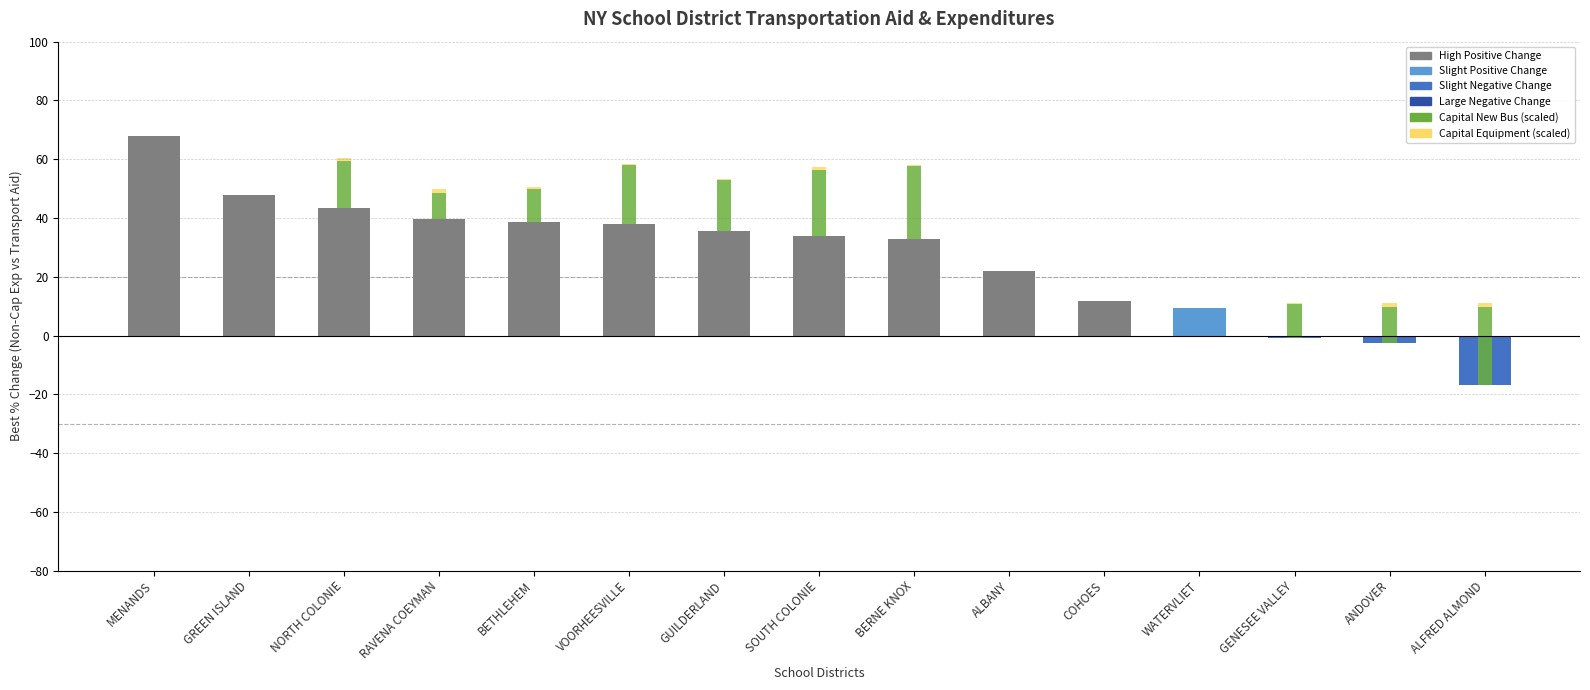

What is the label of the 15th bar from the right?

MENANDS